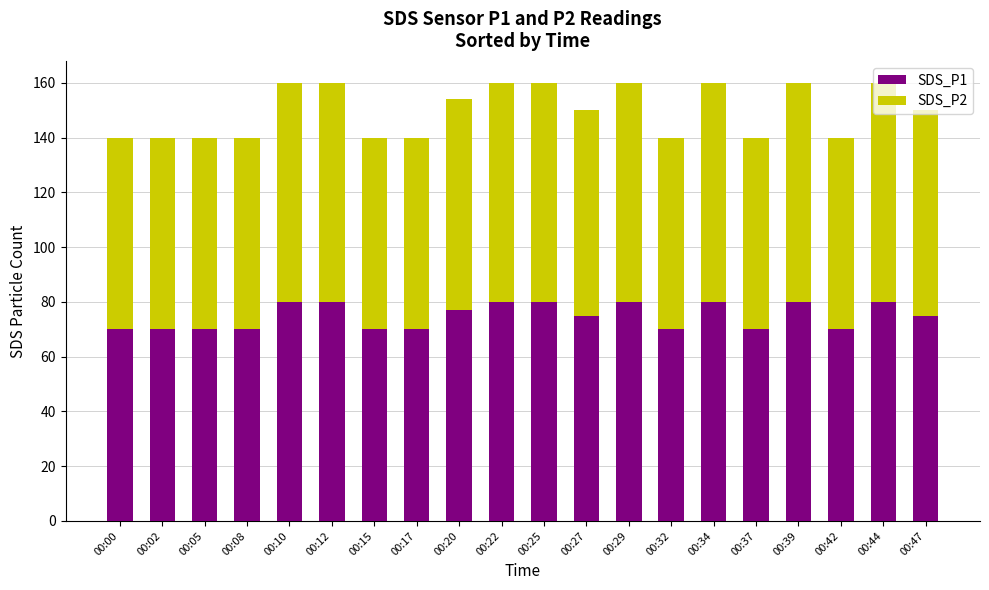

Are the bars horizontal?

No